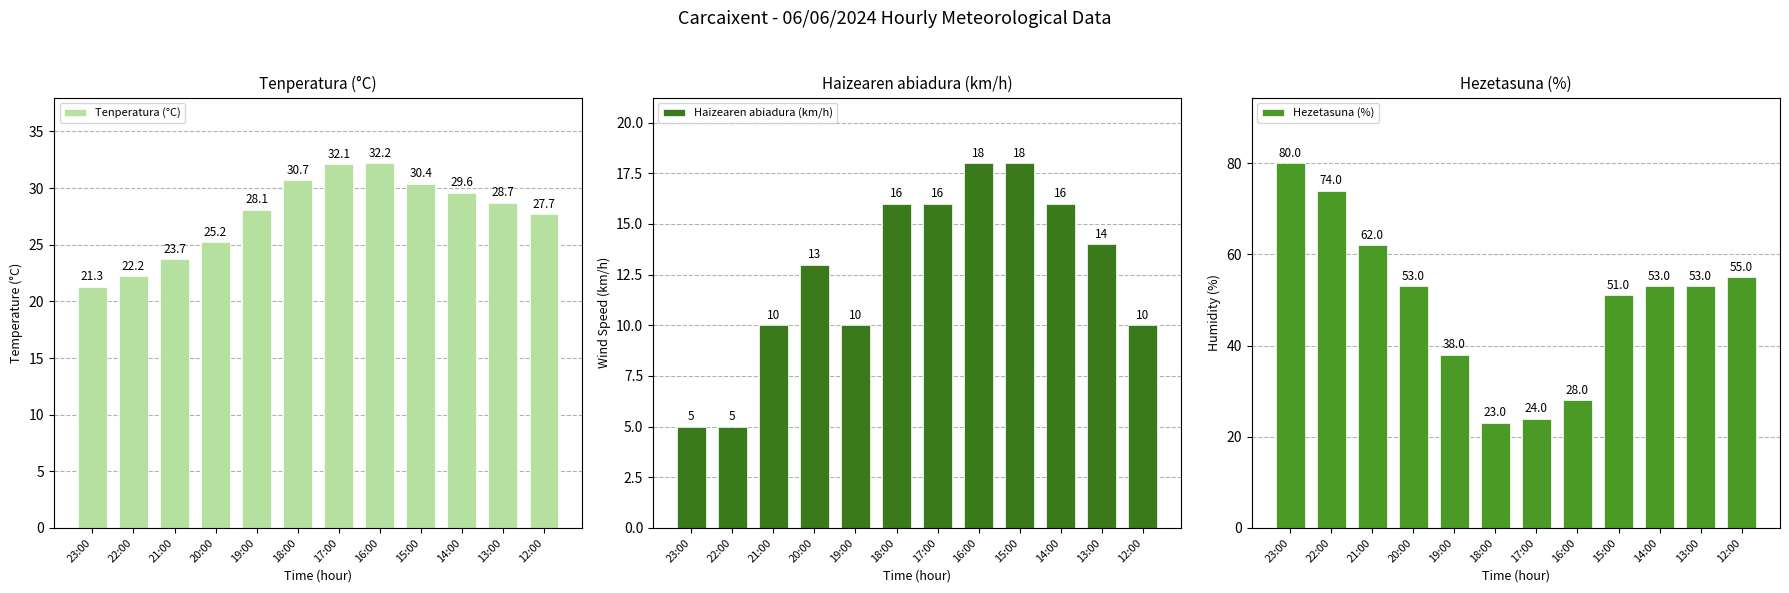

What is the spread (max minus min) of values at 23:00?

75.0